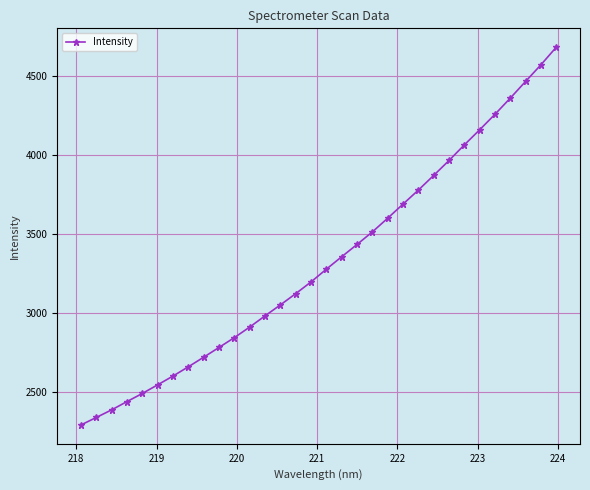

What is the maximum value shown in the chart?

4681.5